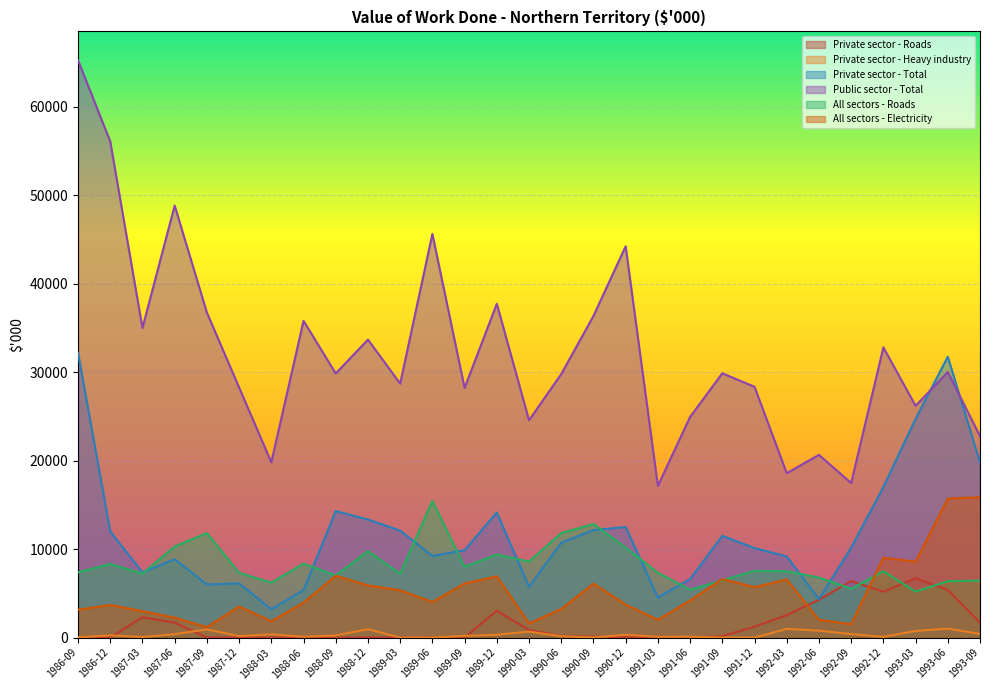

At which category does the chart reach its minimum across all series?

1986-09